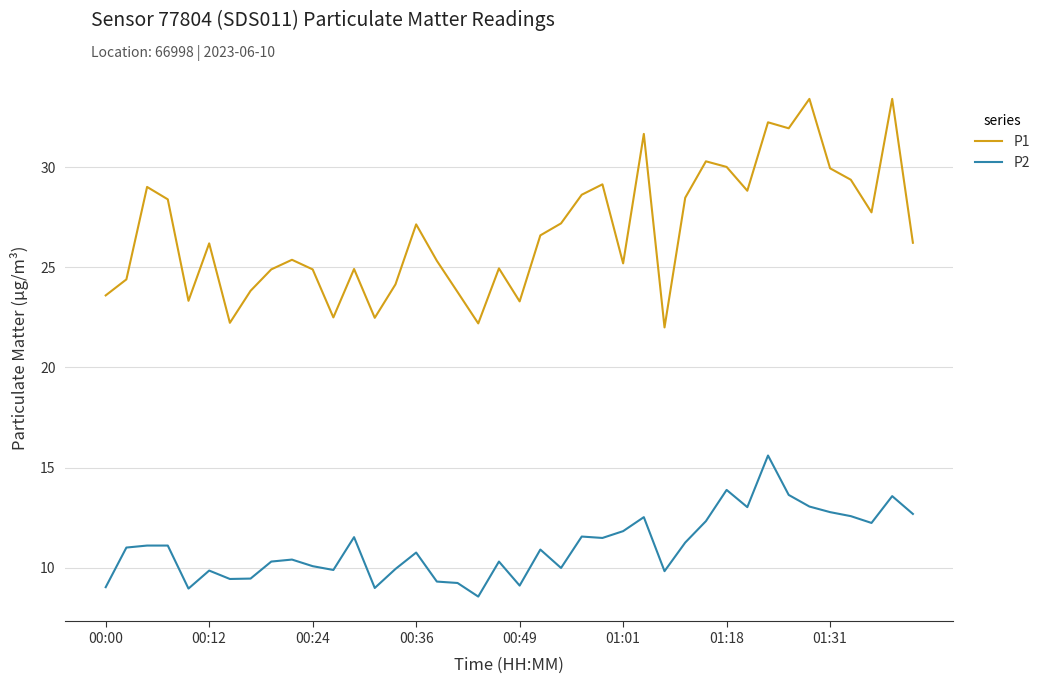

What is the maximum value for P1?

33.4